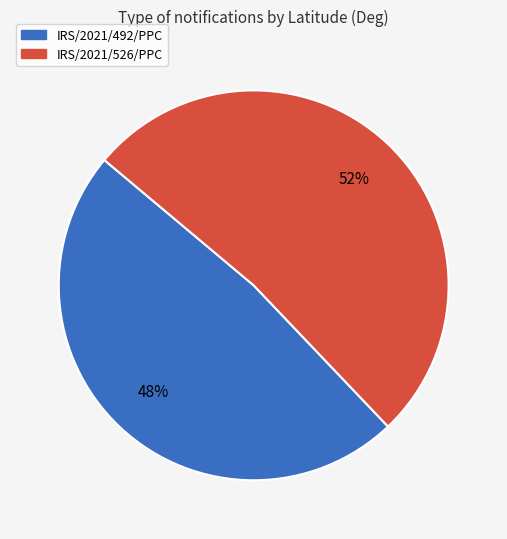

Does any single category account for the majority?

Yes